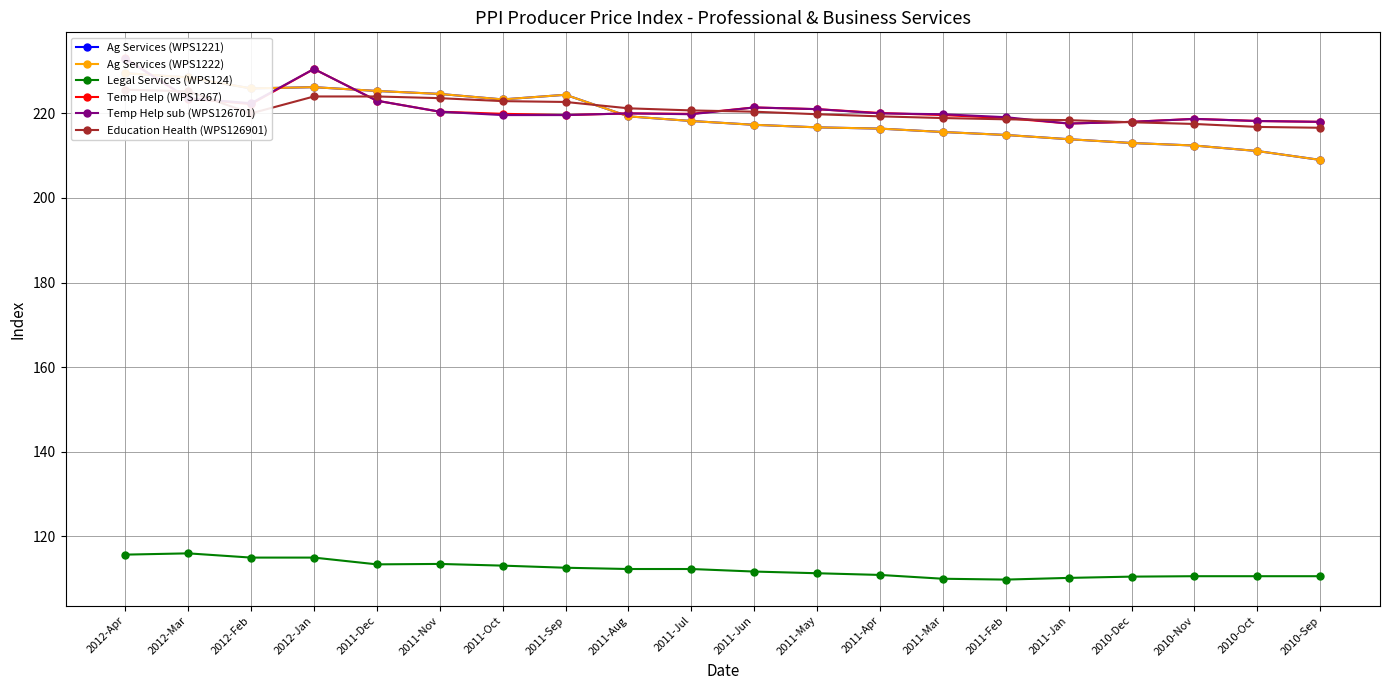

Between 2012-Feb and 2011-Feb, which series saw the biggest shift?

Ag Services (WPS1221)